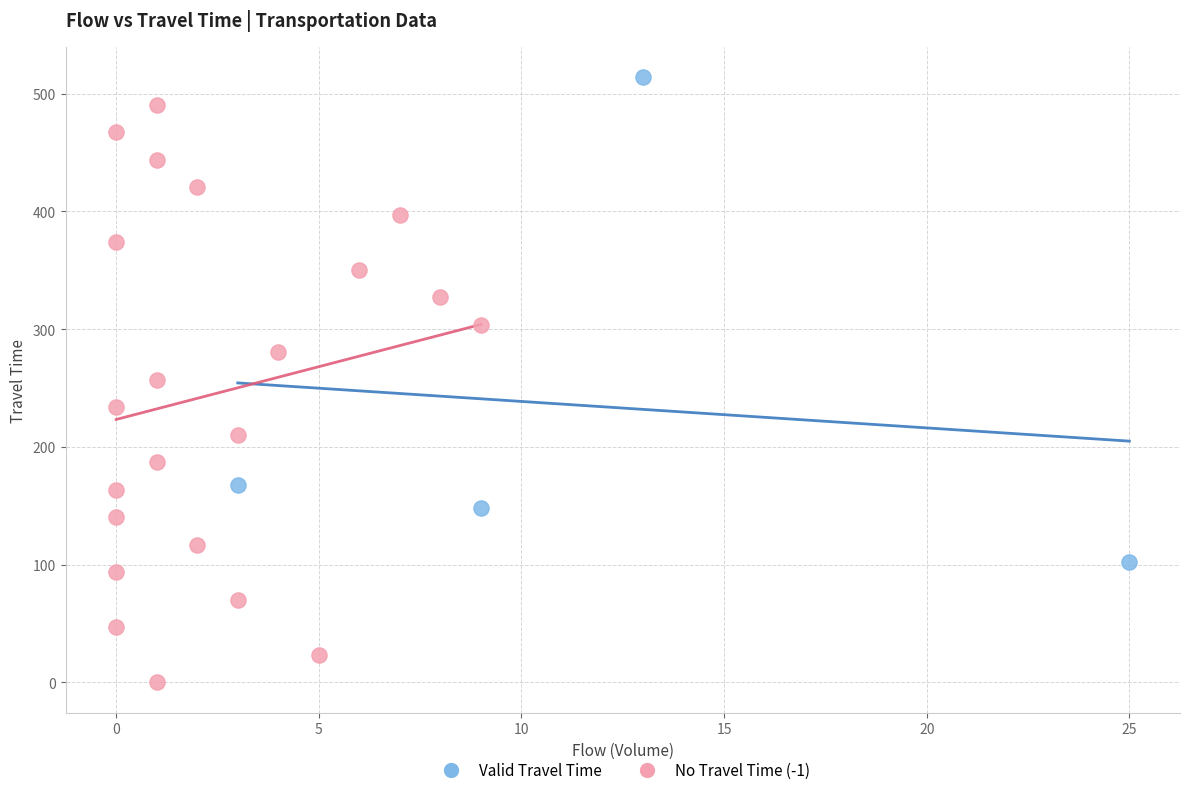

Which series contains the highest Y value?

Valid Travel Time